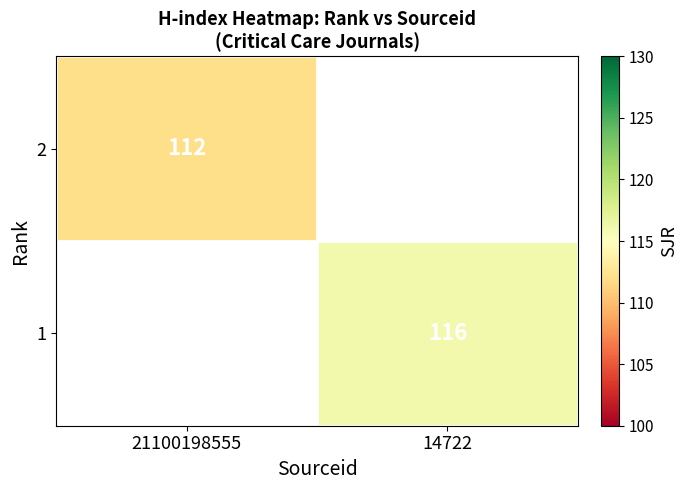

The 1 series shows 37 at 14722. True or false?

False